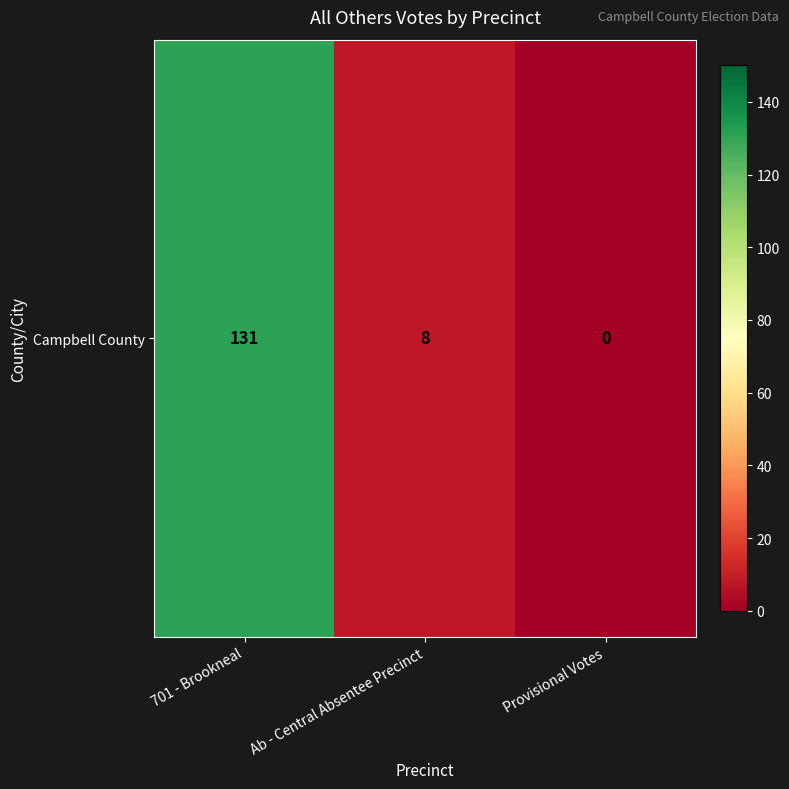

Between Provisional Votes and Ab - Central Absentee Precinct, which is larger?

Ab - Central Absentee Precinct